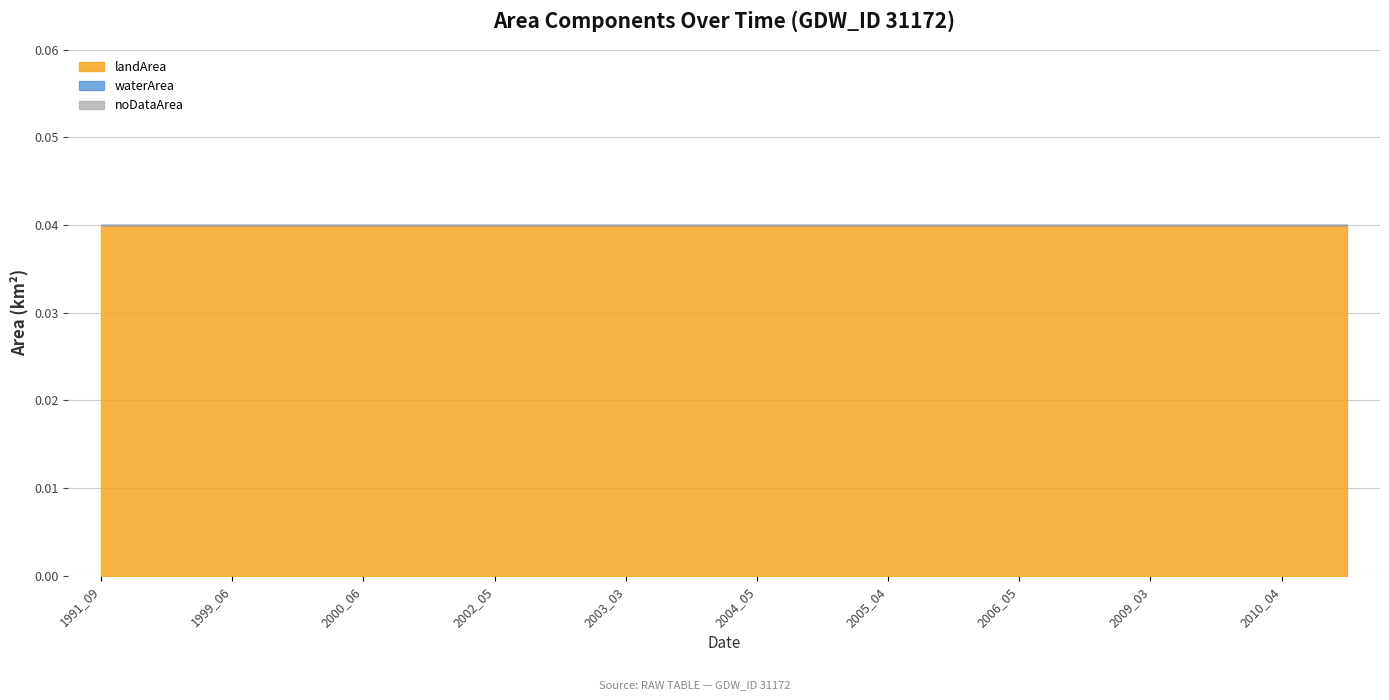

How many lines are shown in the chart?

3